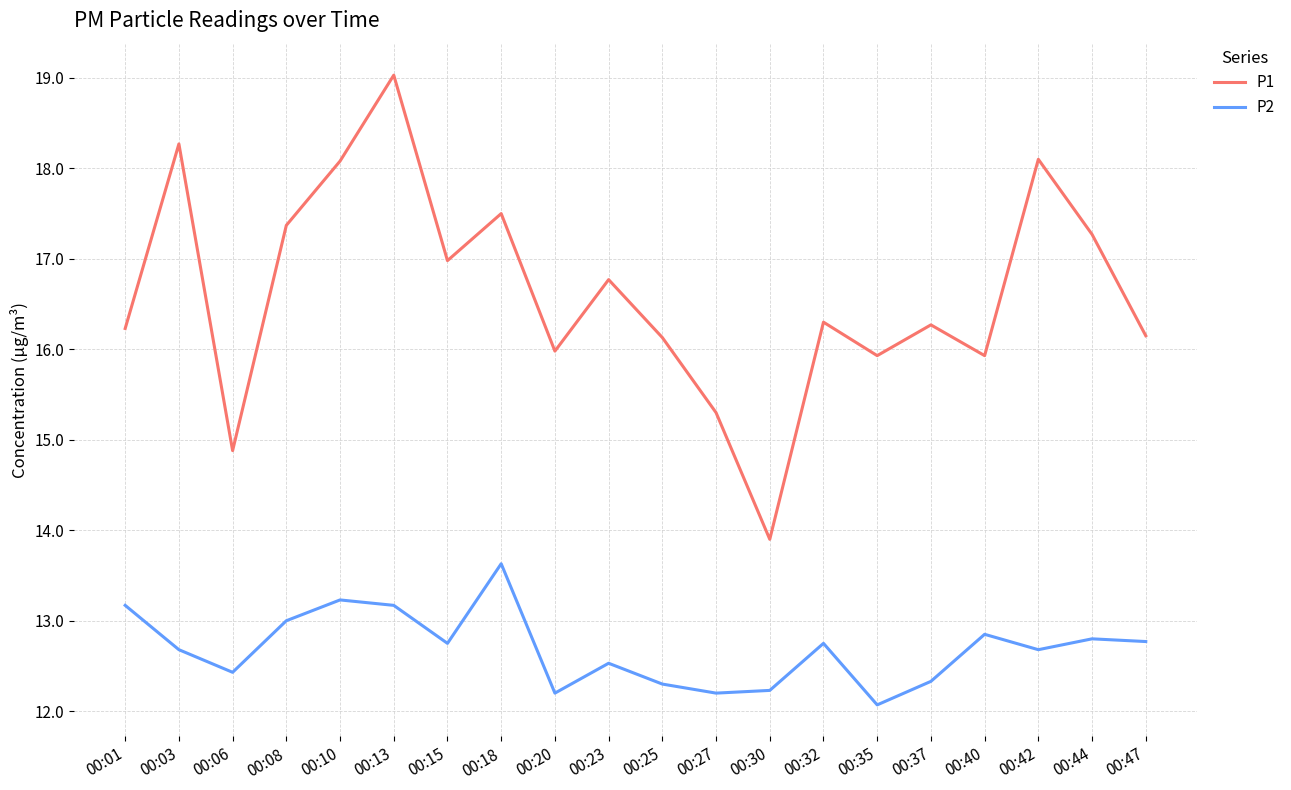

True or false: P2 has a value of 13.2 at 00:13.

True